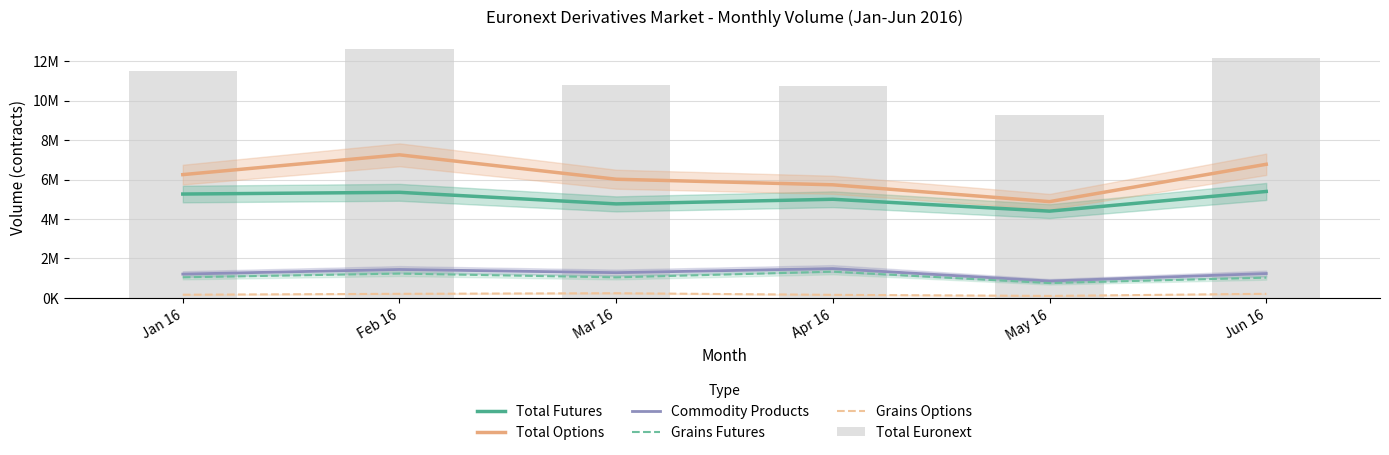

Is the value of Grains Futures at Jun 16 greater than the value of Commodity Products at Apr 16?

No